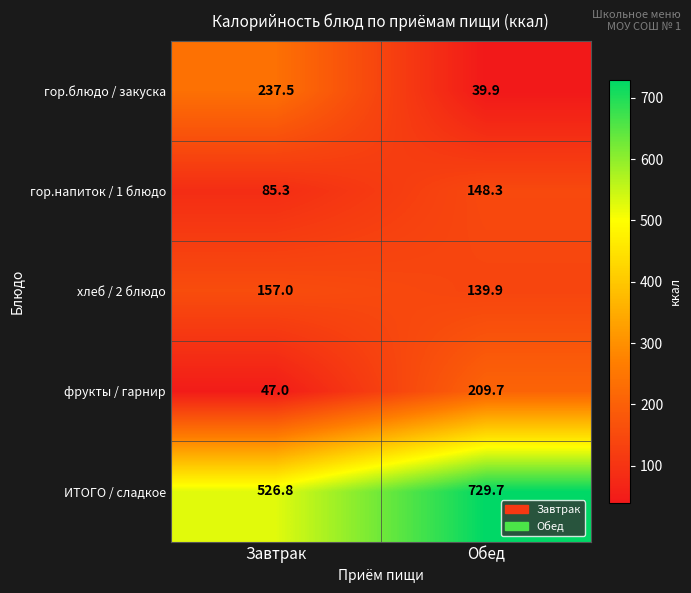

Which series changed the most between Завтрак and Обед?

ИТОГО / сладкое